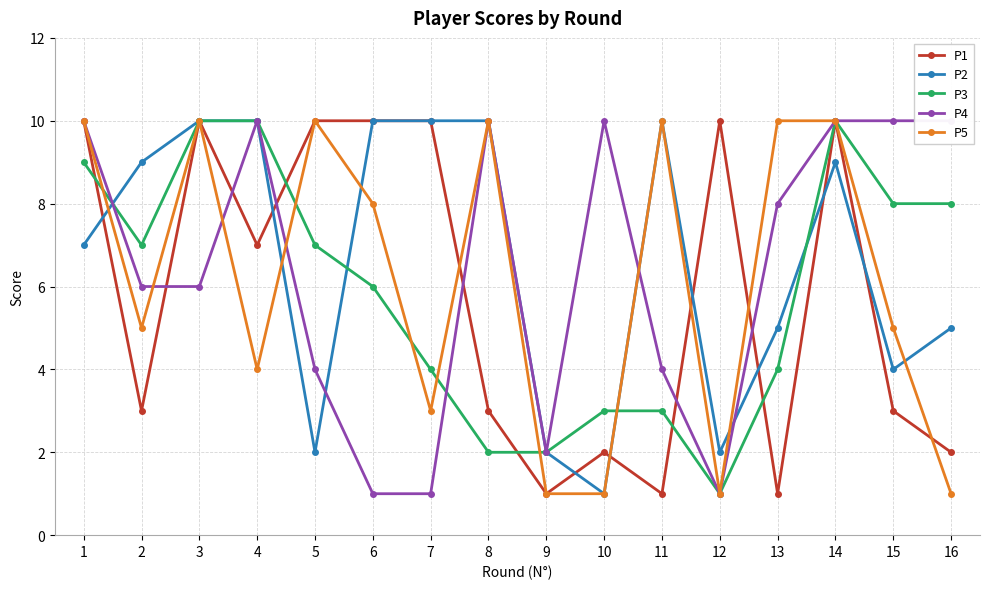

Is it true that P5 equals 2 at 16?

False